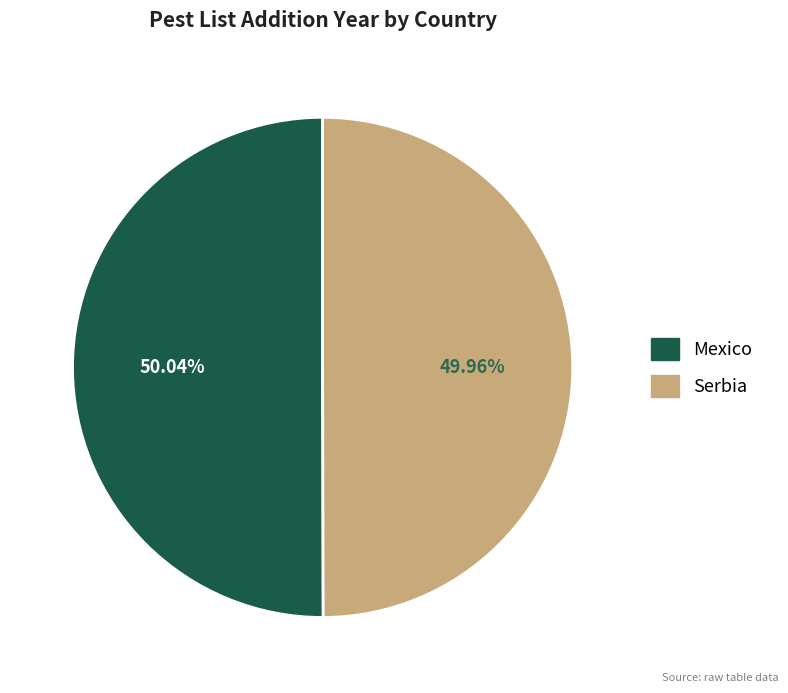

Combined, what portion of the pie is Mexico and Serbia?

100.0%